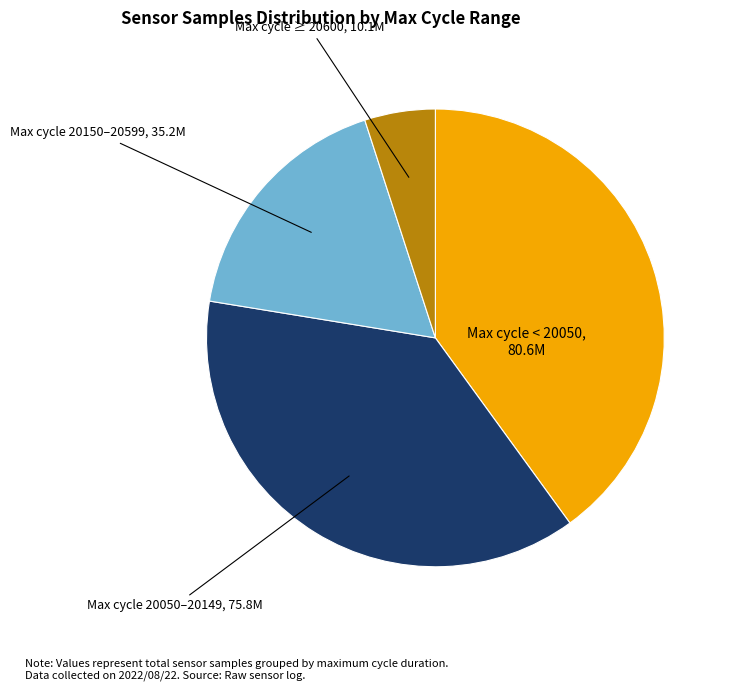

How many segments does this pie chart have?

4